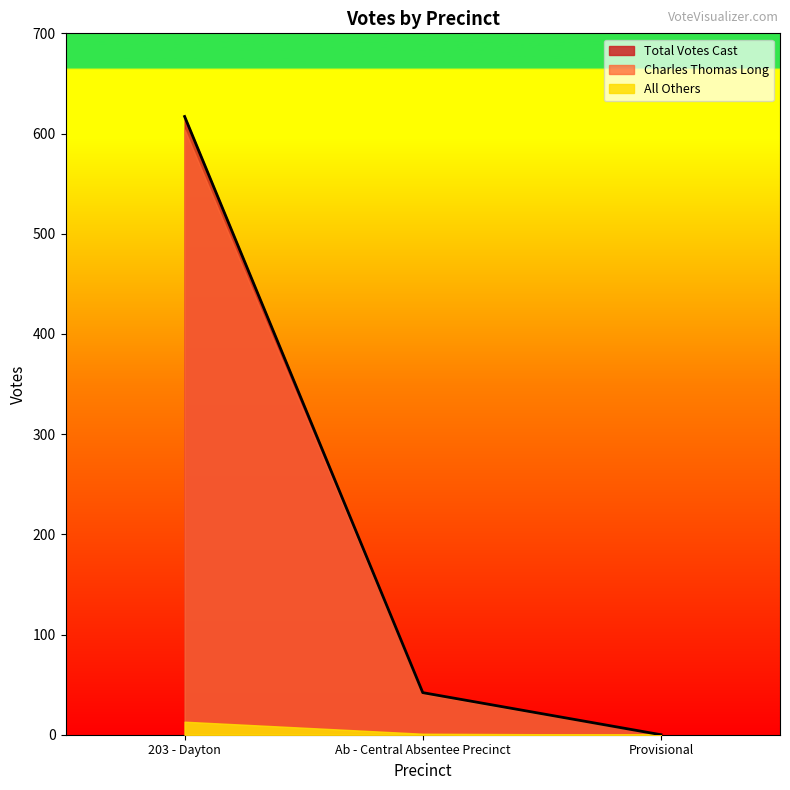

At which category is the sum across all series the highest?

203 - Dayton